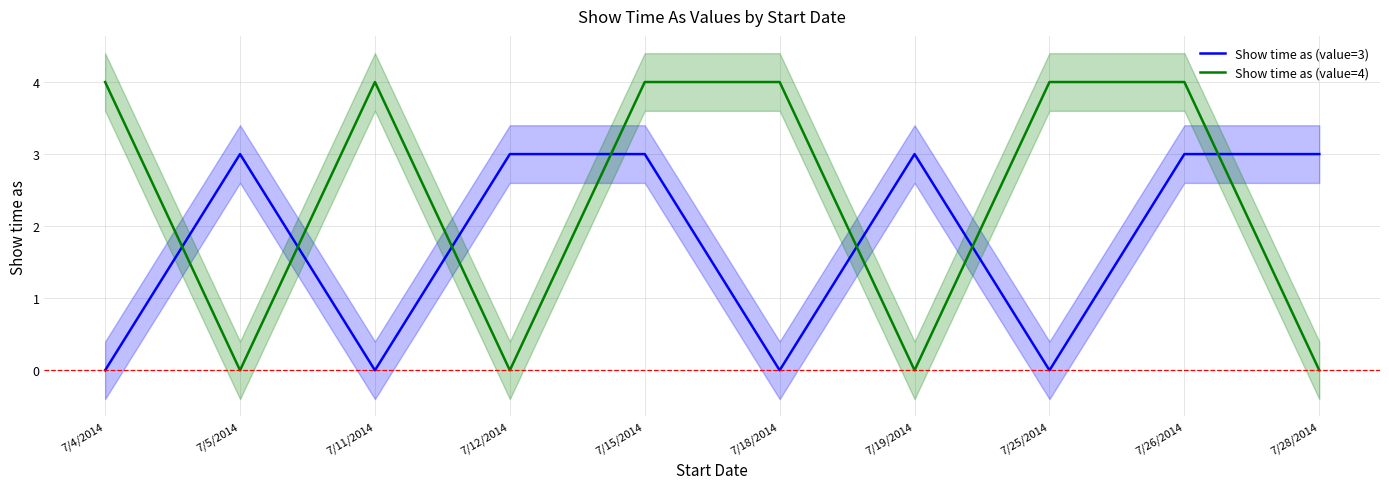

Where is Show time as (value=4) nearest to the value 2?

7/4/2014